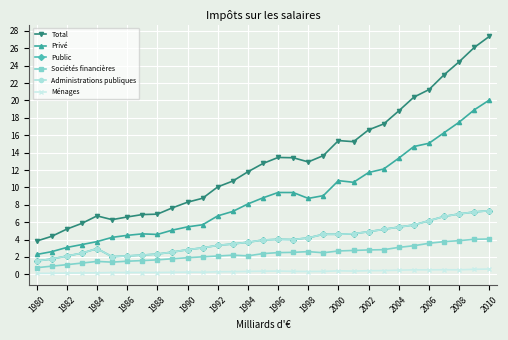

True or false: Ménages and Privé intersect in this chart.

False